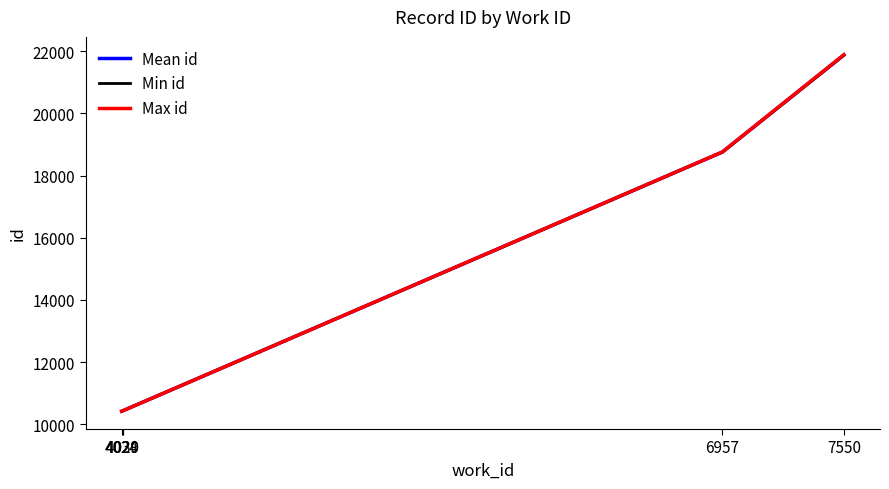

How many lines are shown in the chart?

3